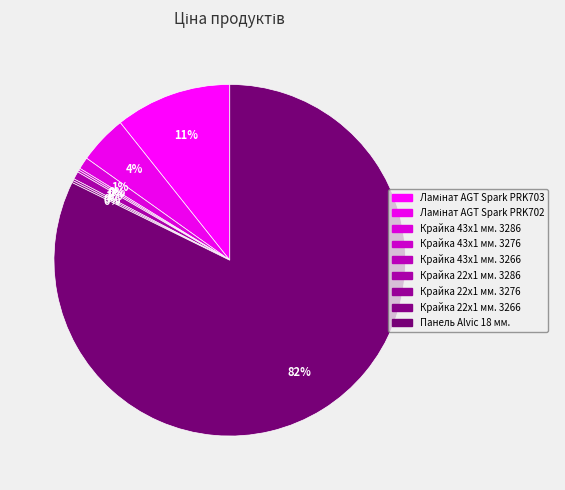

To the nearest percent, what is the difference between the largest and smallest slice percentages?

82%